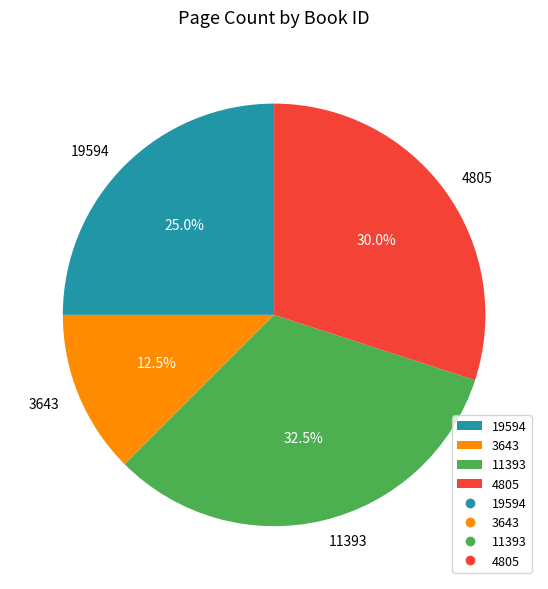

Which slice is the largest?

11393